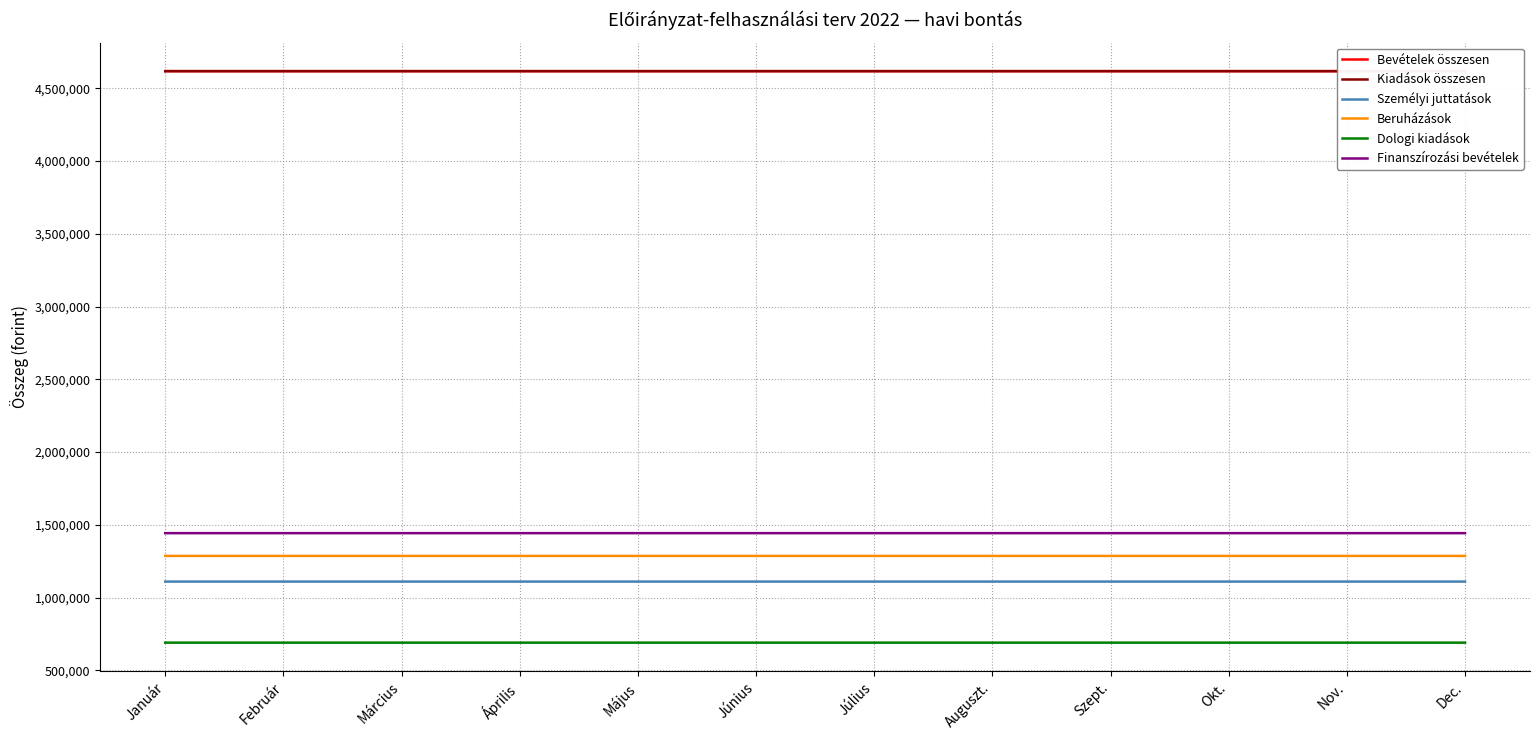

Does the chart have visible grid lines?

Yes